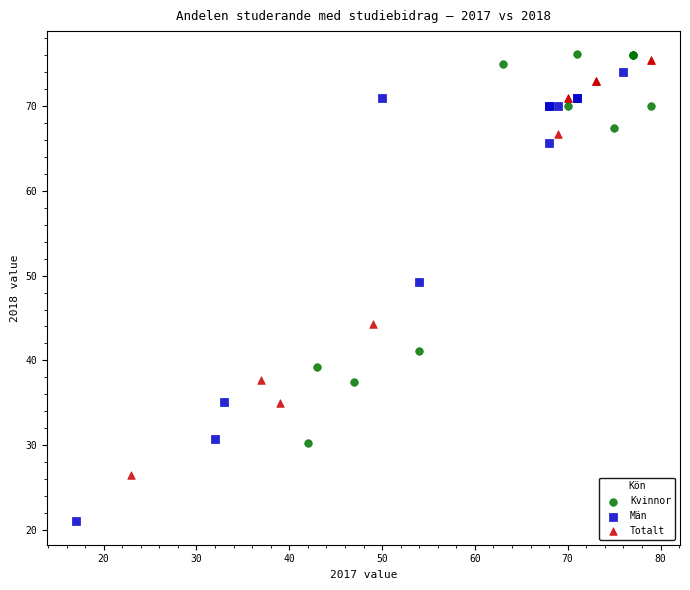

Which series reaches the minimum Y coordinate?

Män